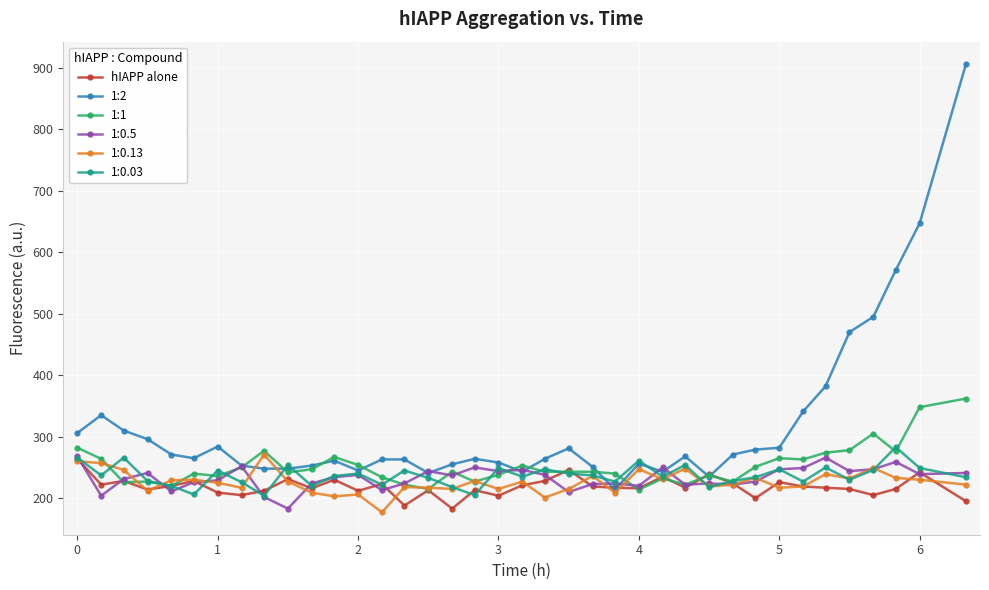

How many lines are shown in the chart?

6